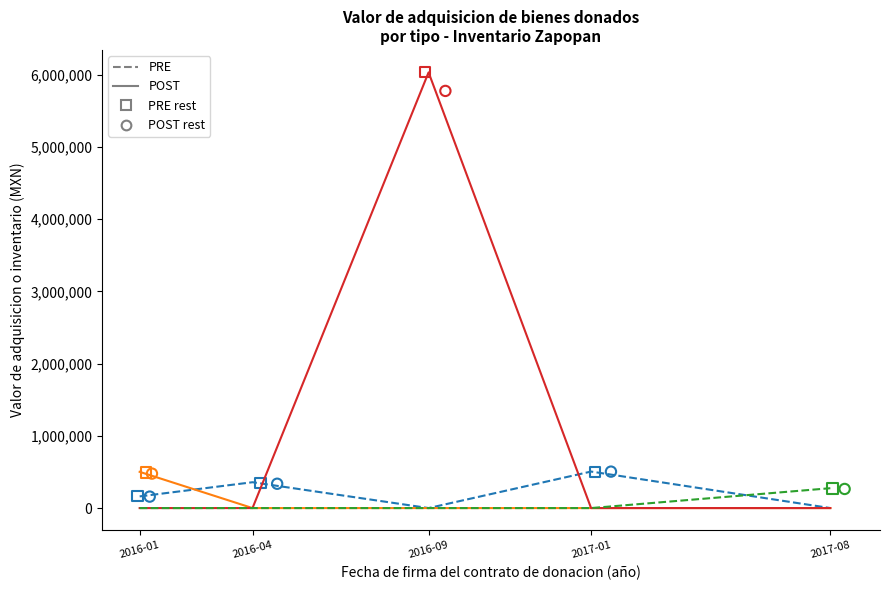

Which series contains the highest Y value?

AMBULANCIA